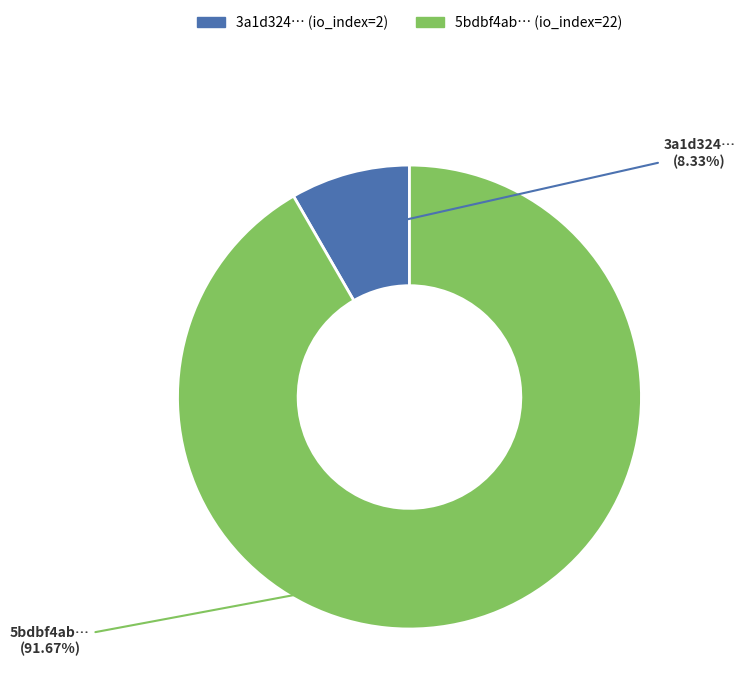

Does any single category account for the majority?

Yes